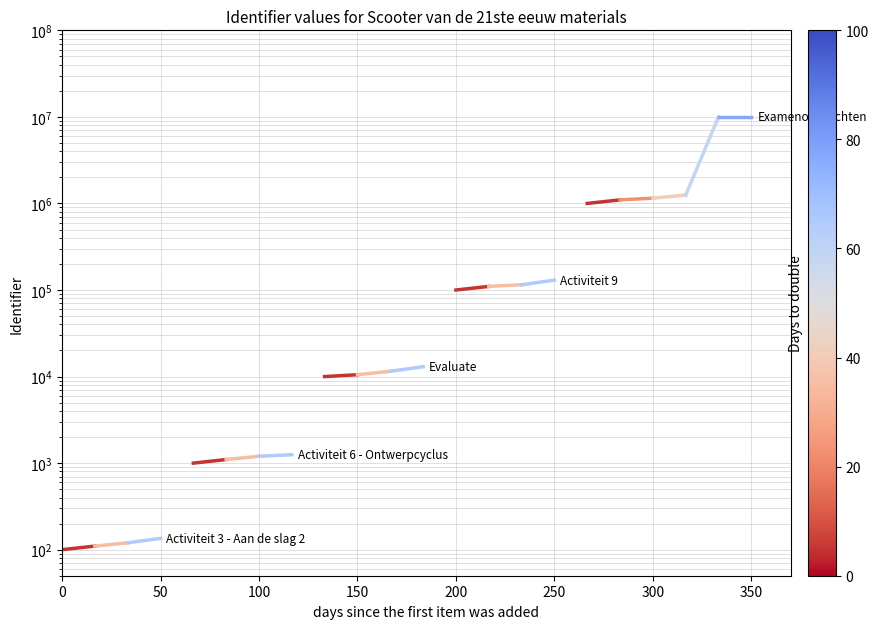

What is the value of the Evaluate point at the 1st from the left?

10000